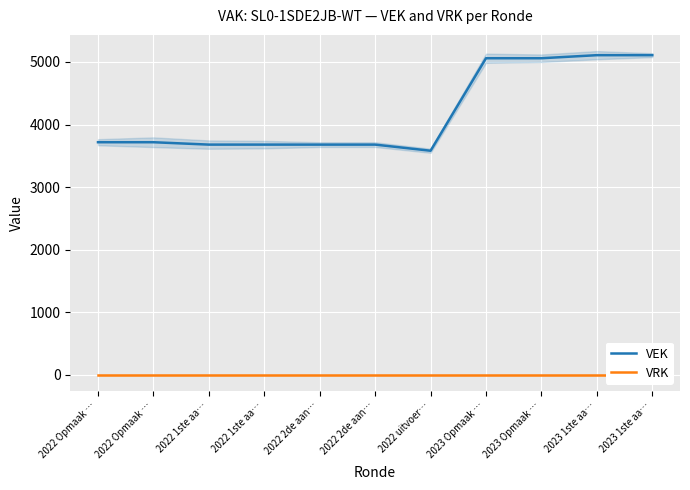

Which series has the largest range (max minus min)?

VEK